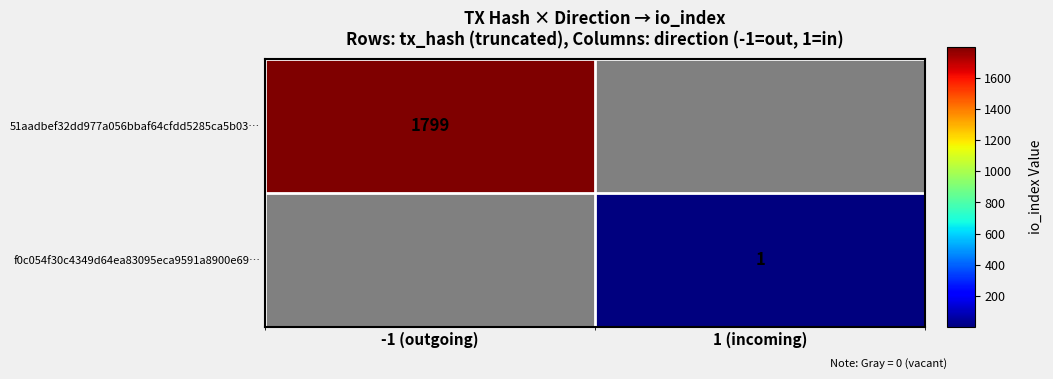

True or false: 51aadbef32dd977a056bbaf64cfdd5285ca5b03… has a value of 3027 at -1 (outgoing).

False